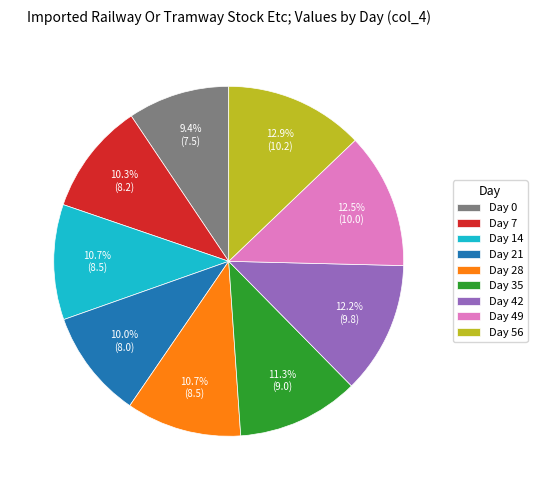

To the nearest percent, what percentage of the pie is Day 42?

12%